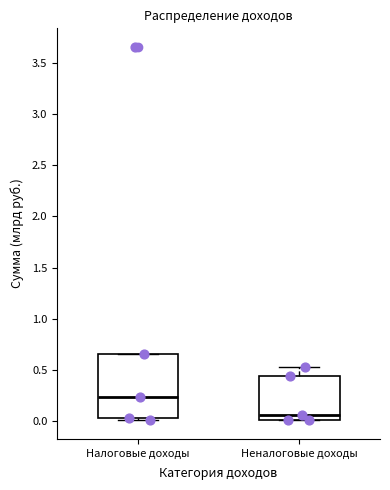

Which box's median line is the lowest?

Неналоговые доходы